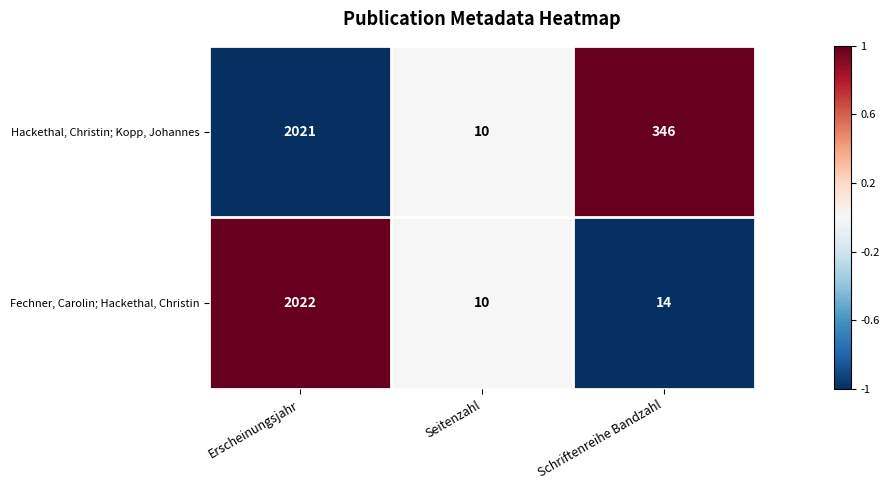

Is it true that Fechner, Carolin; Hackethal, Christin equals 943 at Erscheinungsjahr?

False